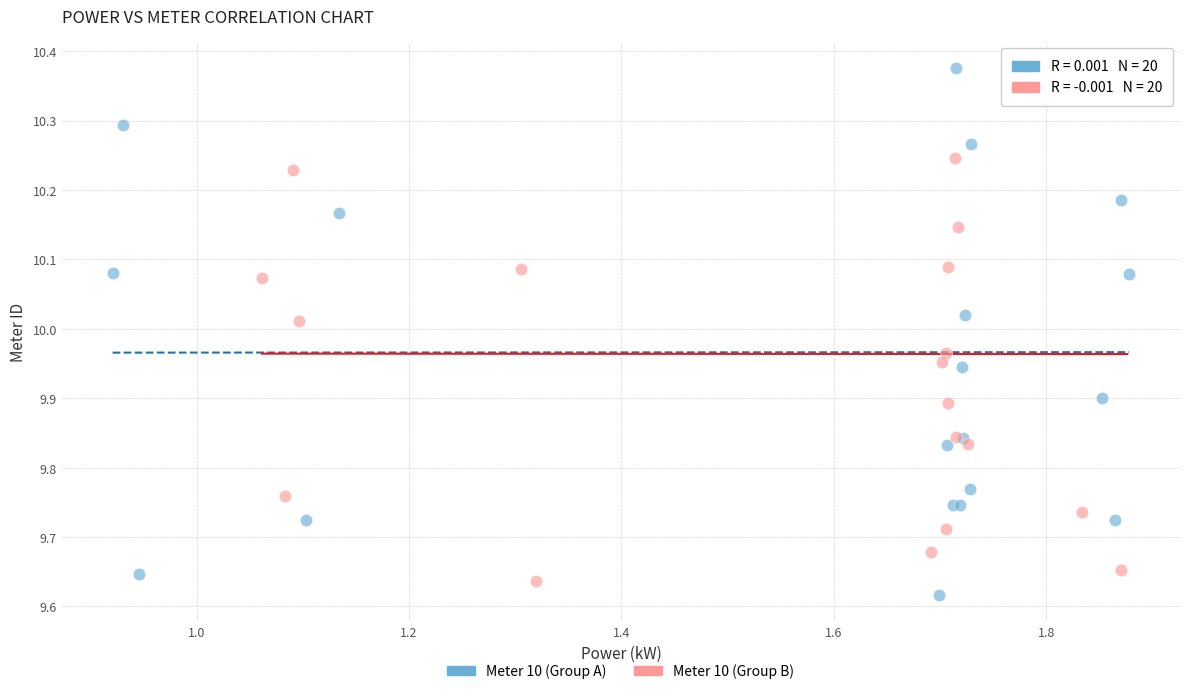

Which series contains the lowest Y value?

Meter 10 (Group A)